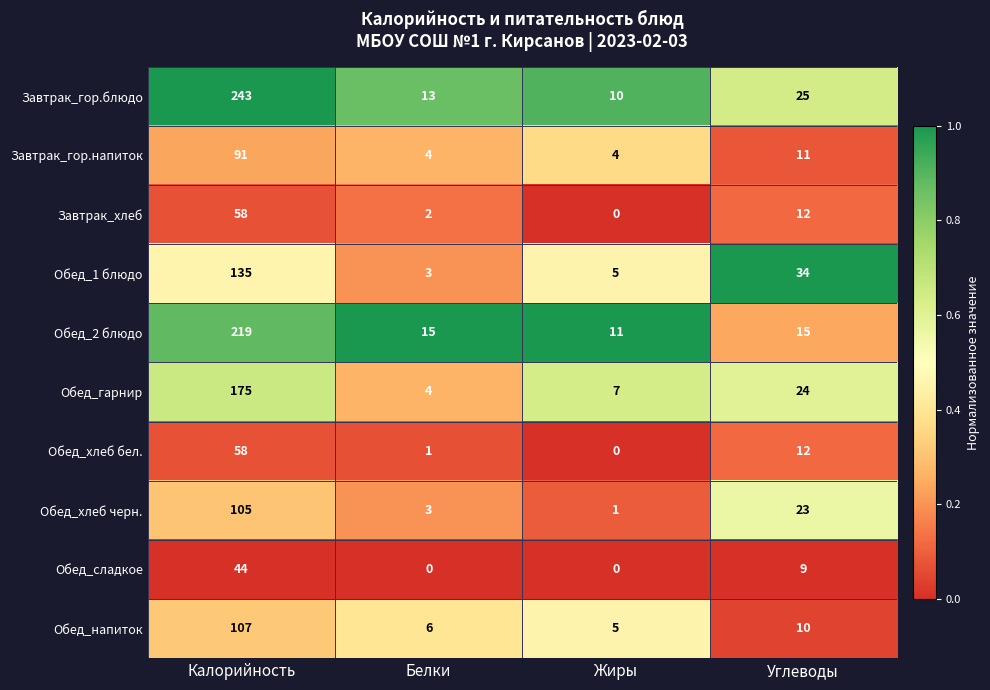

Between Белки and Углеводы, which series saw the biggest shift?

Обед_1 блюдо